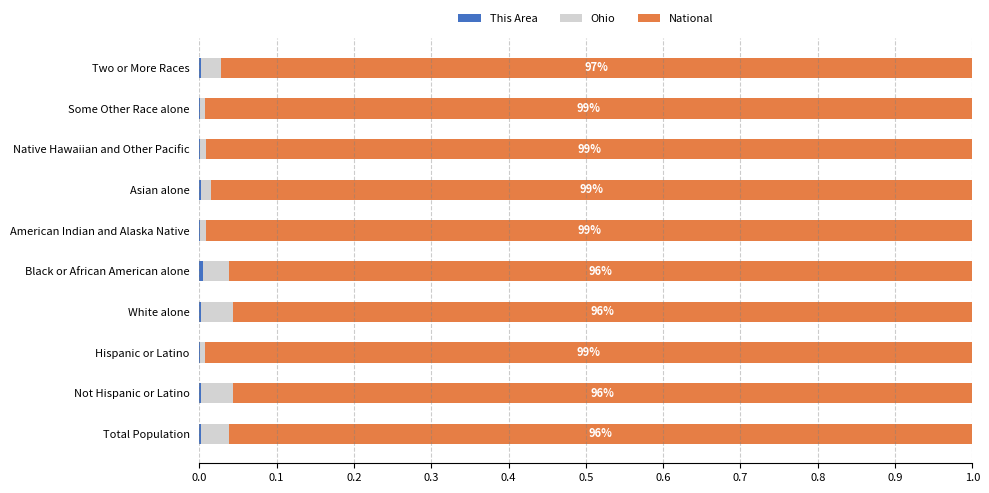

How many series are shown in this chart?

3